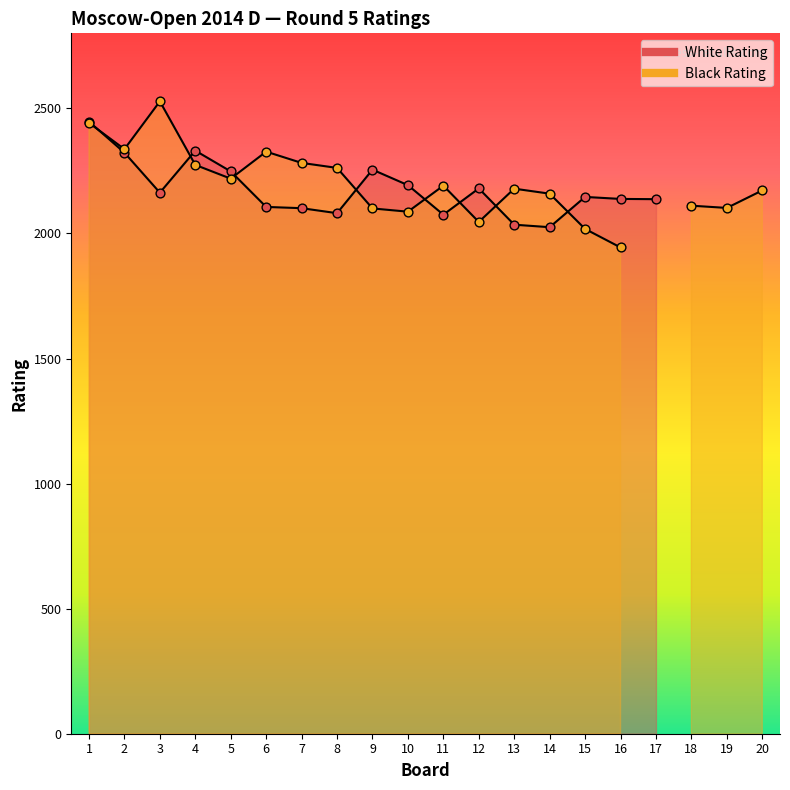

Which series has the largest total across all categories?

Black Rating